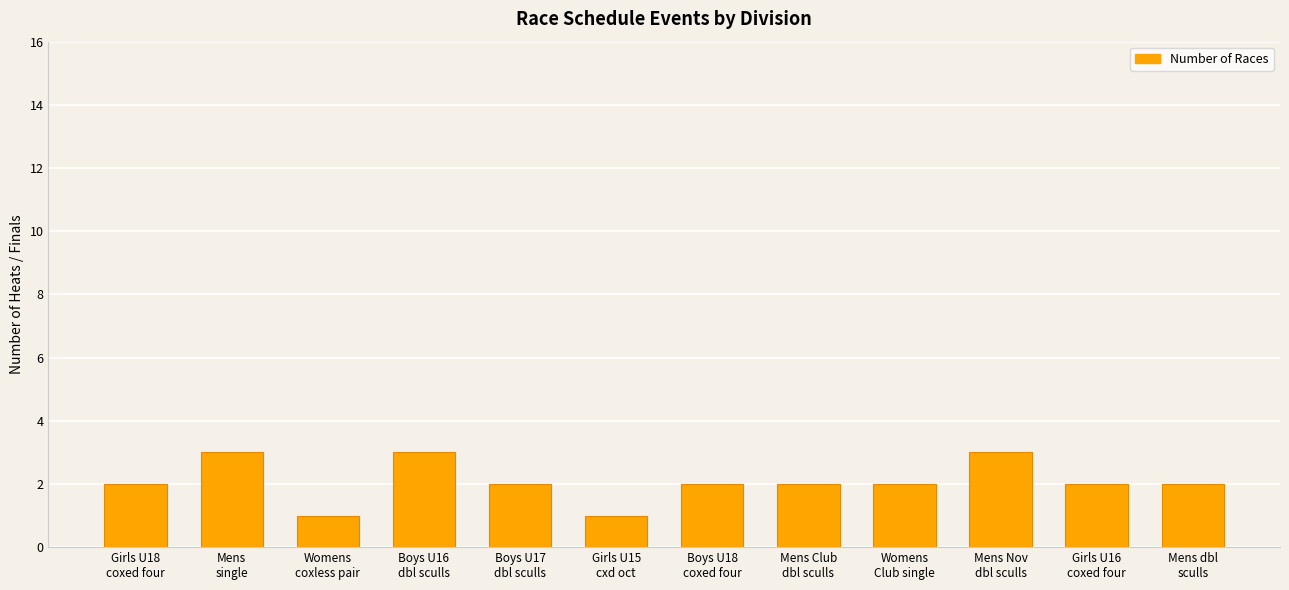

What value does the data have at Boys U17
dbl sculls?

2